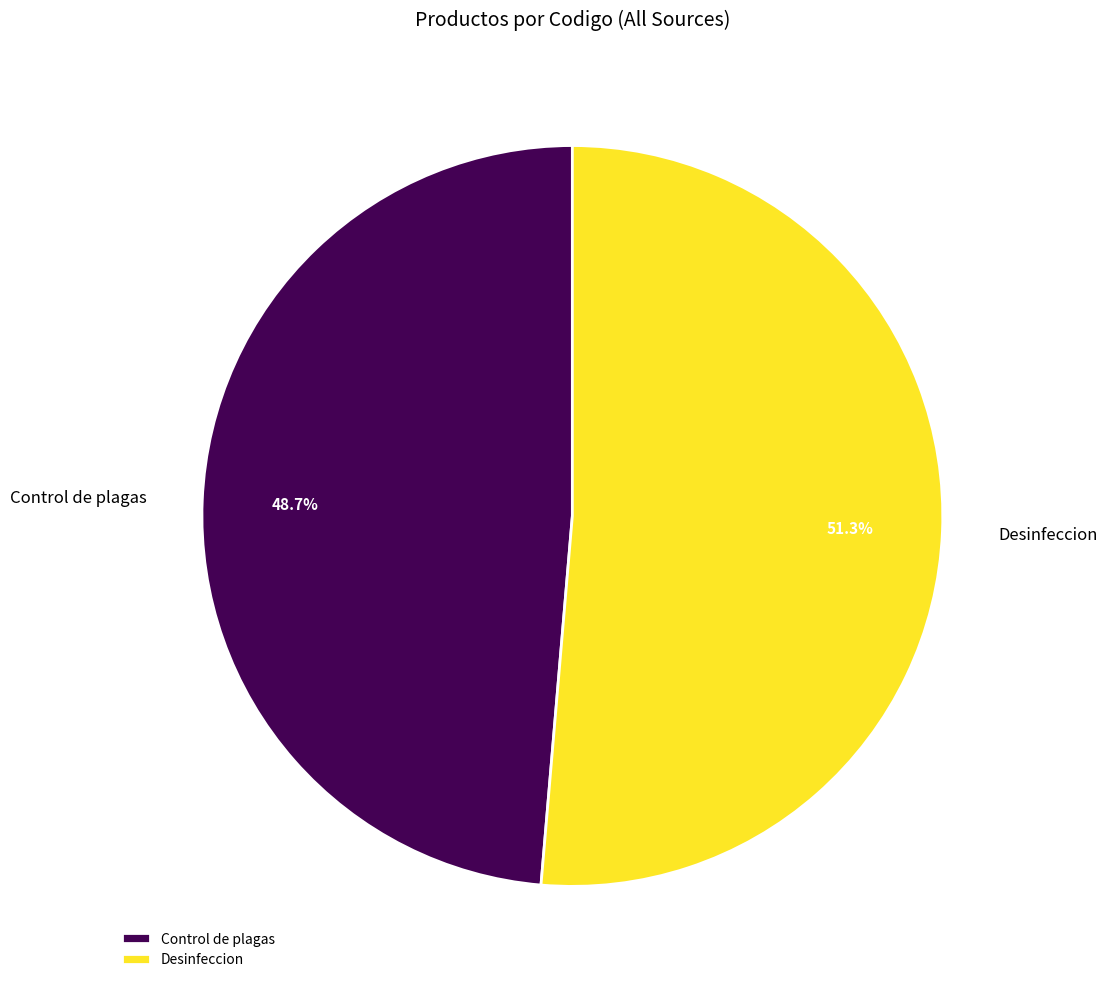

What is the smallest slice in the pie chart?

Control de plagas